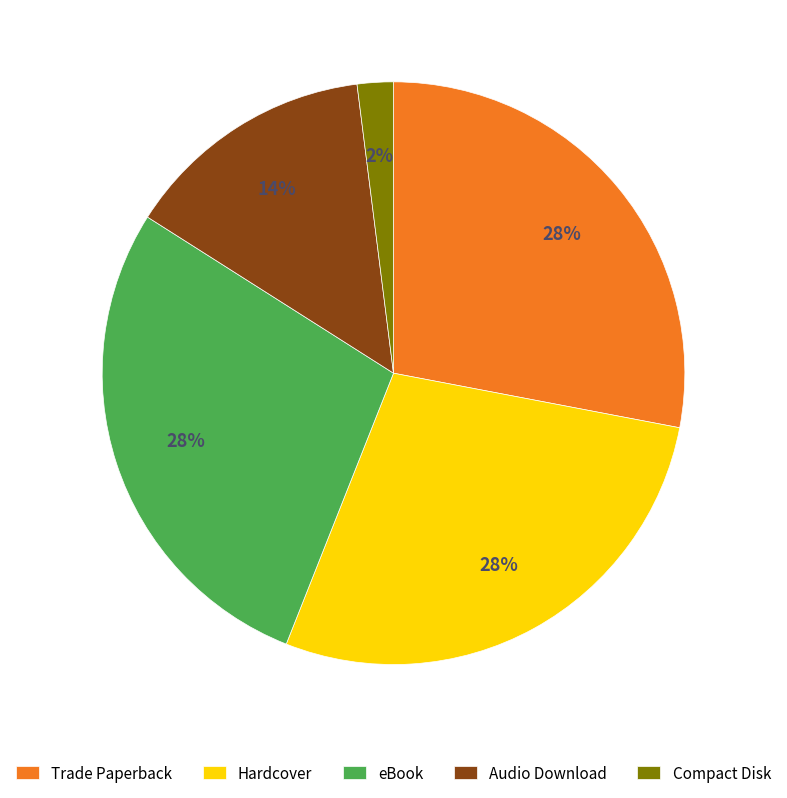

How many segments does this pie chart have?

5